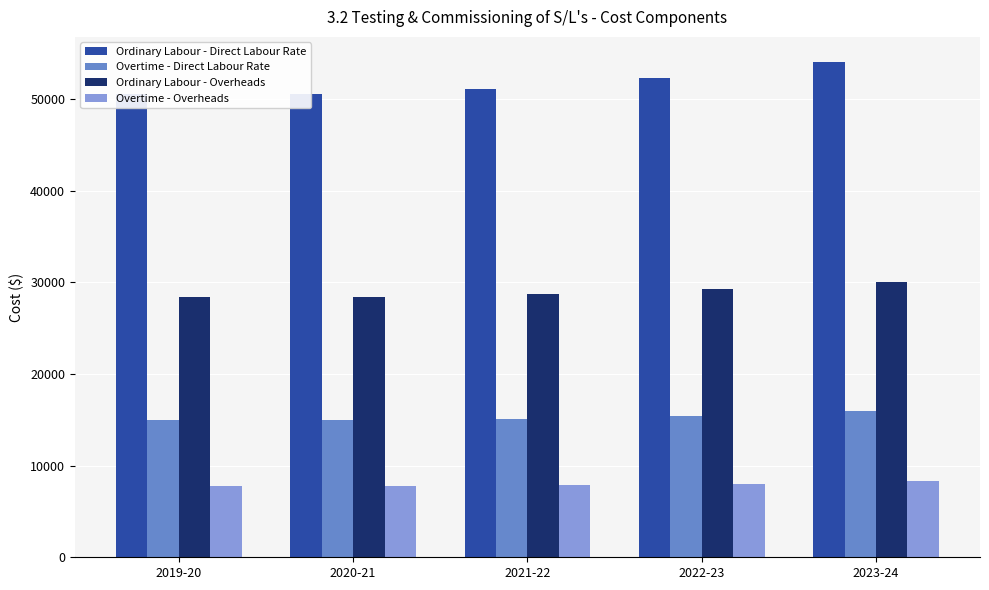

What is the difference between the highest and lowest values at 2023-24?

45798.4